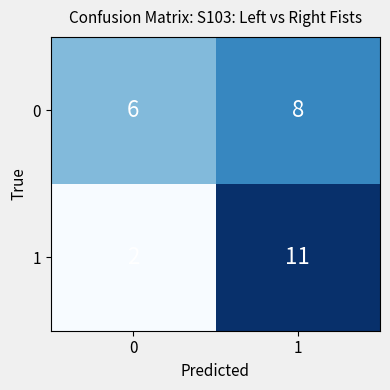

Which series has the largest total across all categories?

0